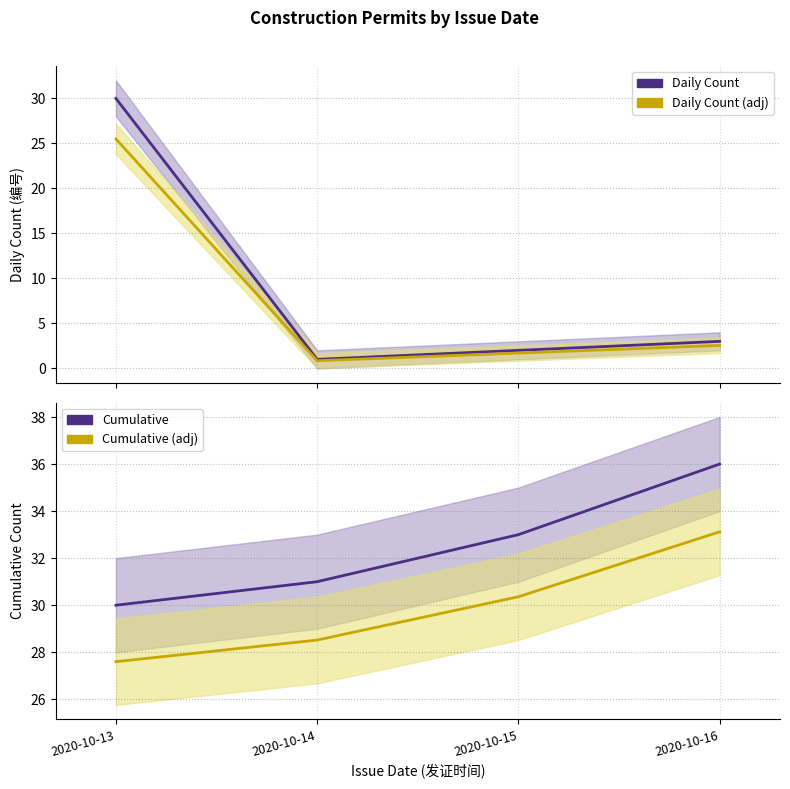

Which series has the largest total across all categories?

Cumulative